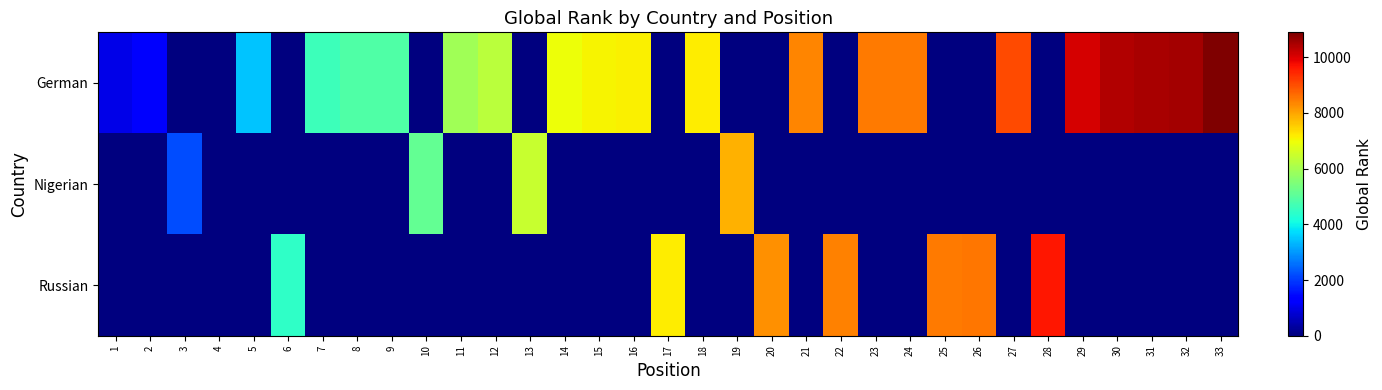

What is the spread (max minus min) of values at 16?

7146